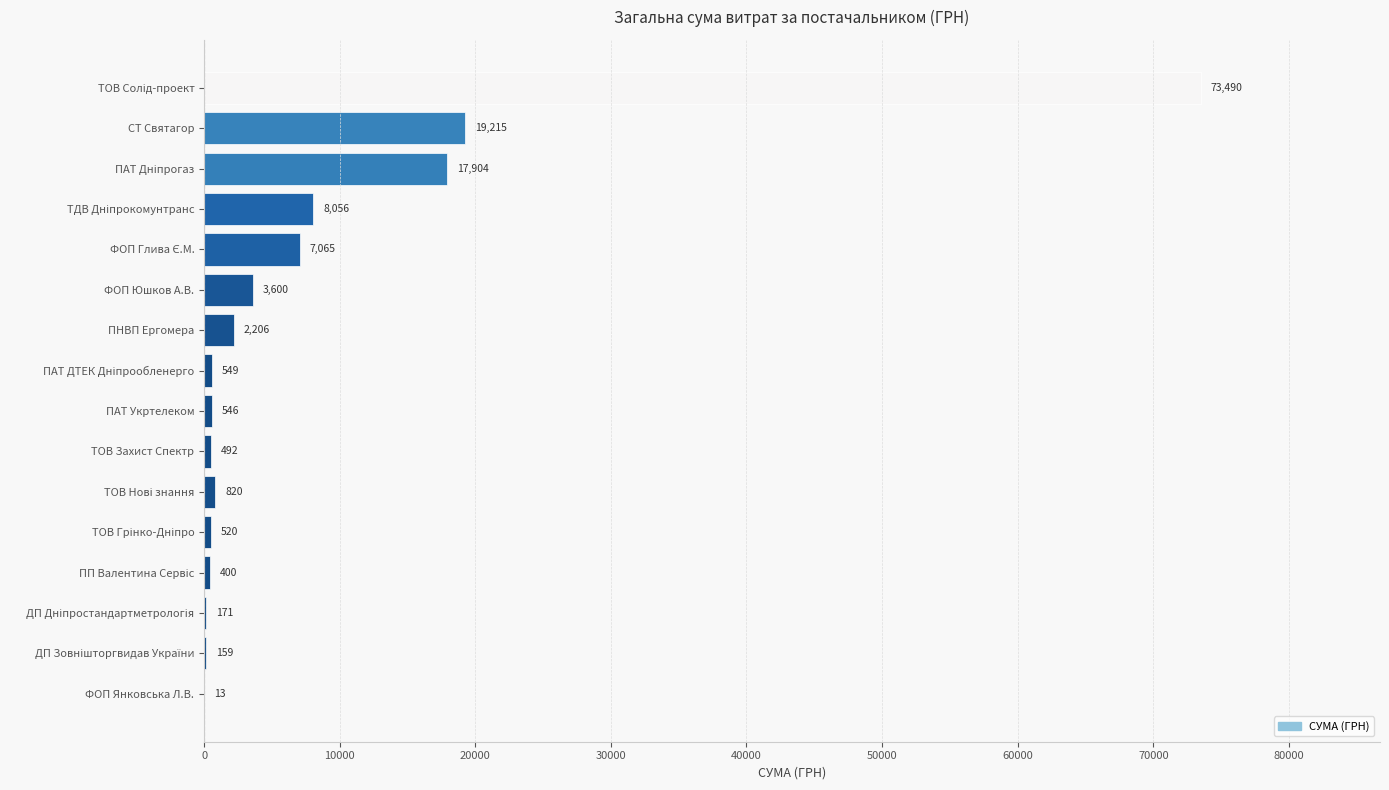

Is it true that the value at СТ Святагор is 7421.9?

False